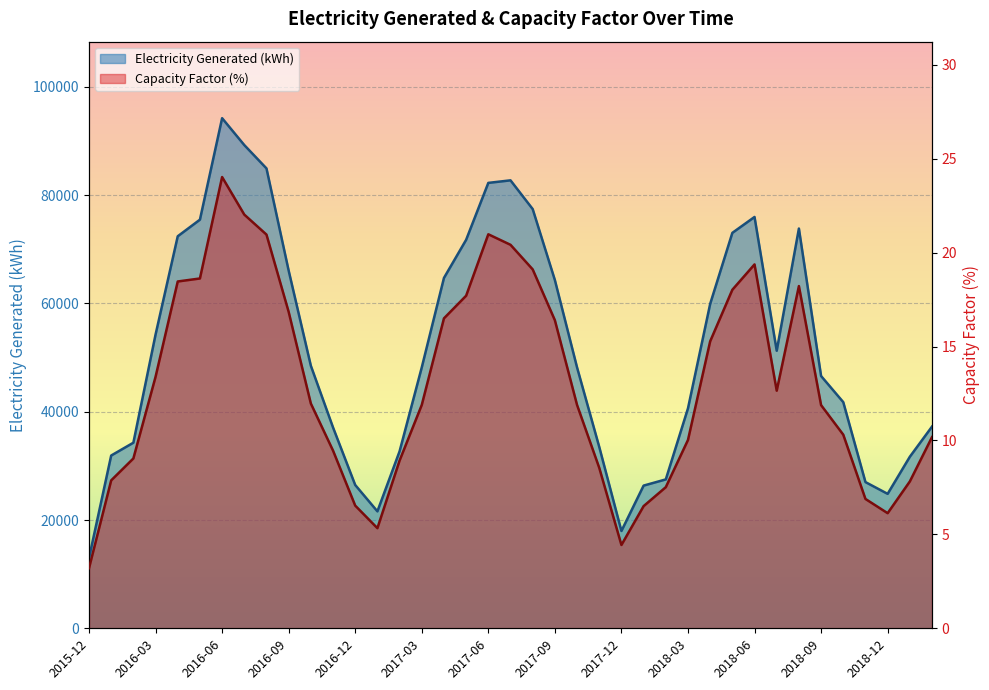

Is it true that Capacity Factor equals 16.5 at 2017-04?

True